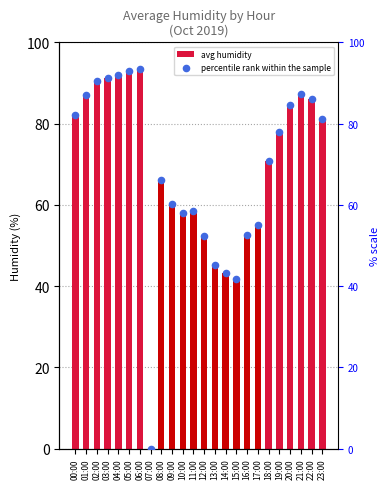

Which series reaches the maximum Y coordinate?

avg_humid